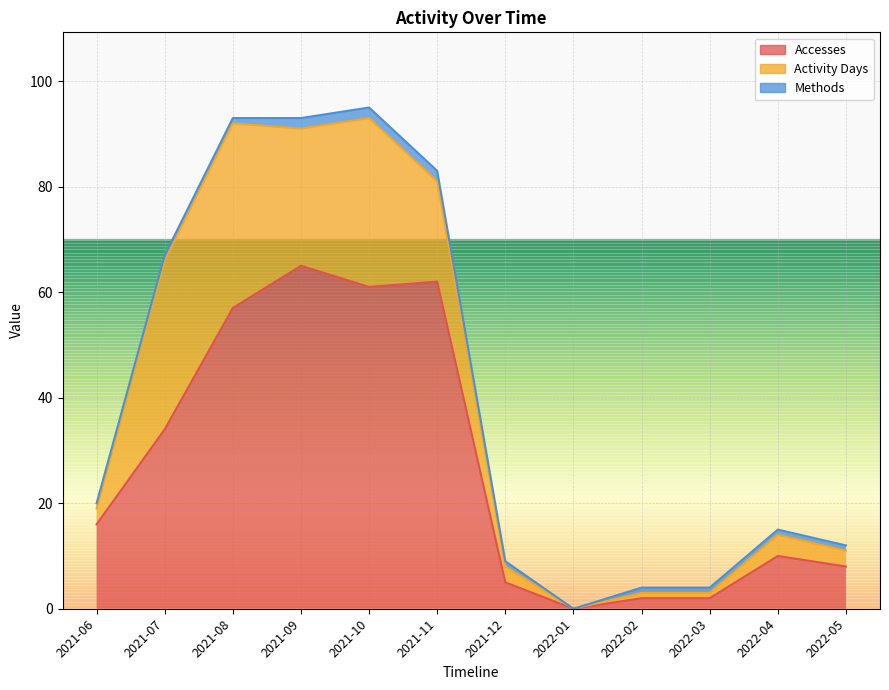

True or false: Methods and Activity Days intersect in this chart.

False